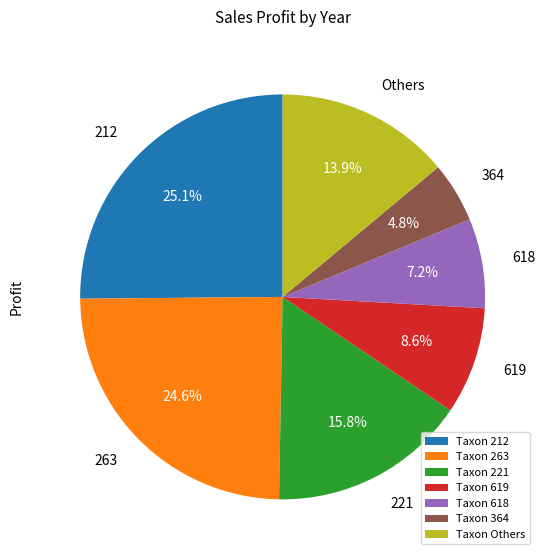

Do Others and 619 together represent more than half of the pie?

No